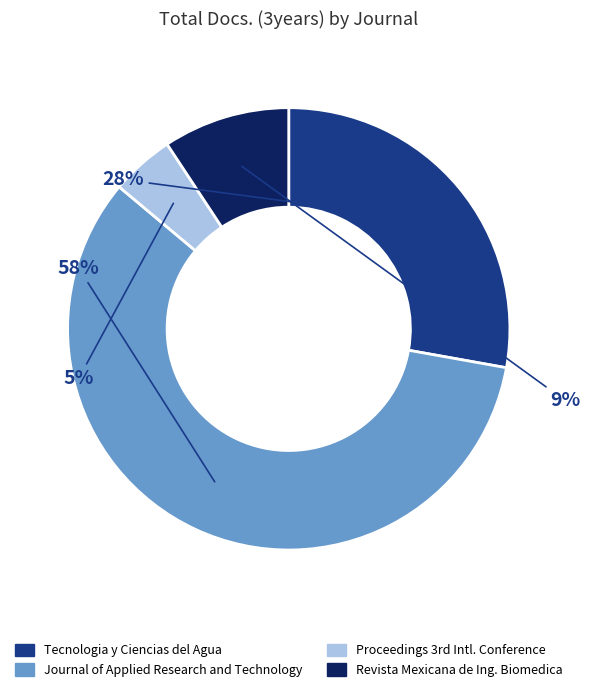

To the nearest percent, what percentage of the pie is Journal of Applied Research and Technology?

58%